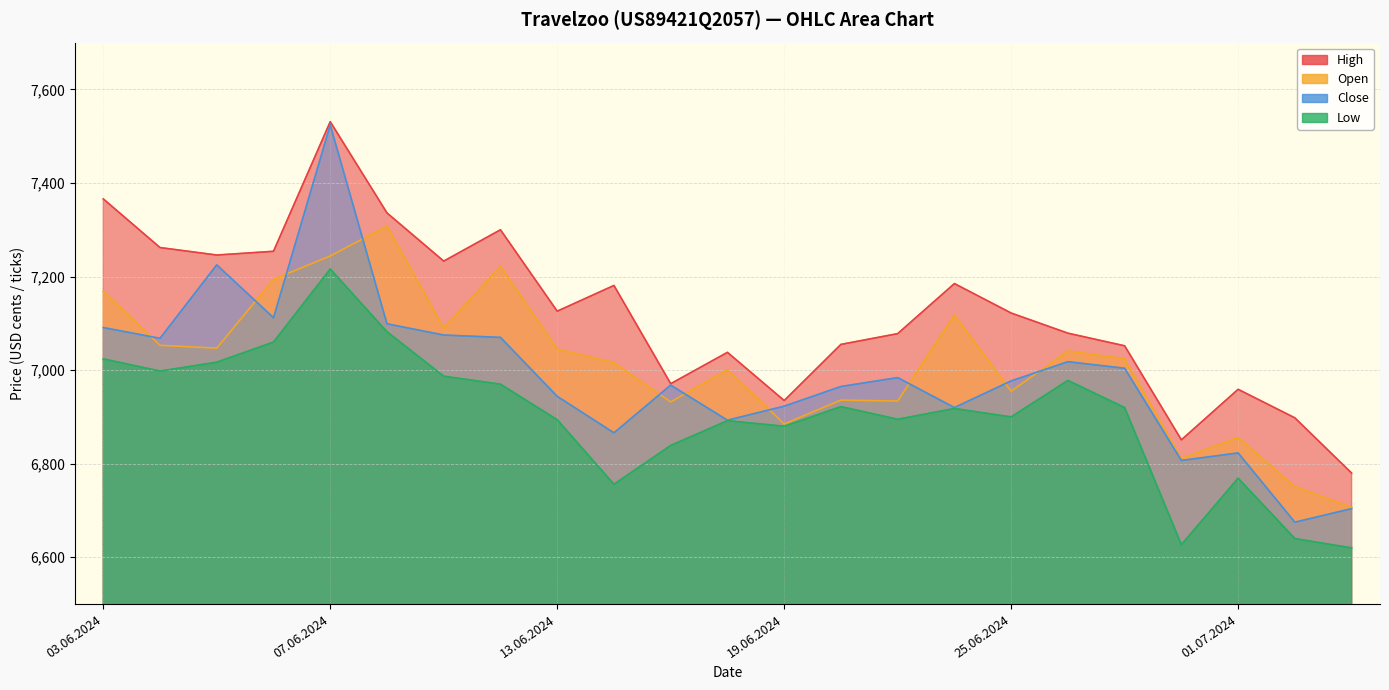

Which has a higher value, 20.06.2024 or 01.07.2024?

20.06.2024